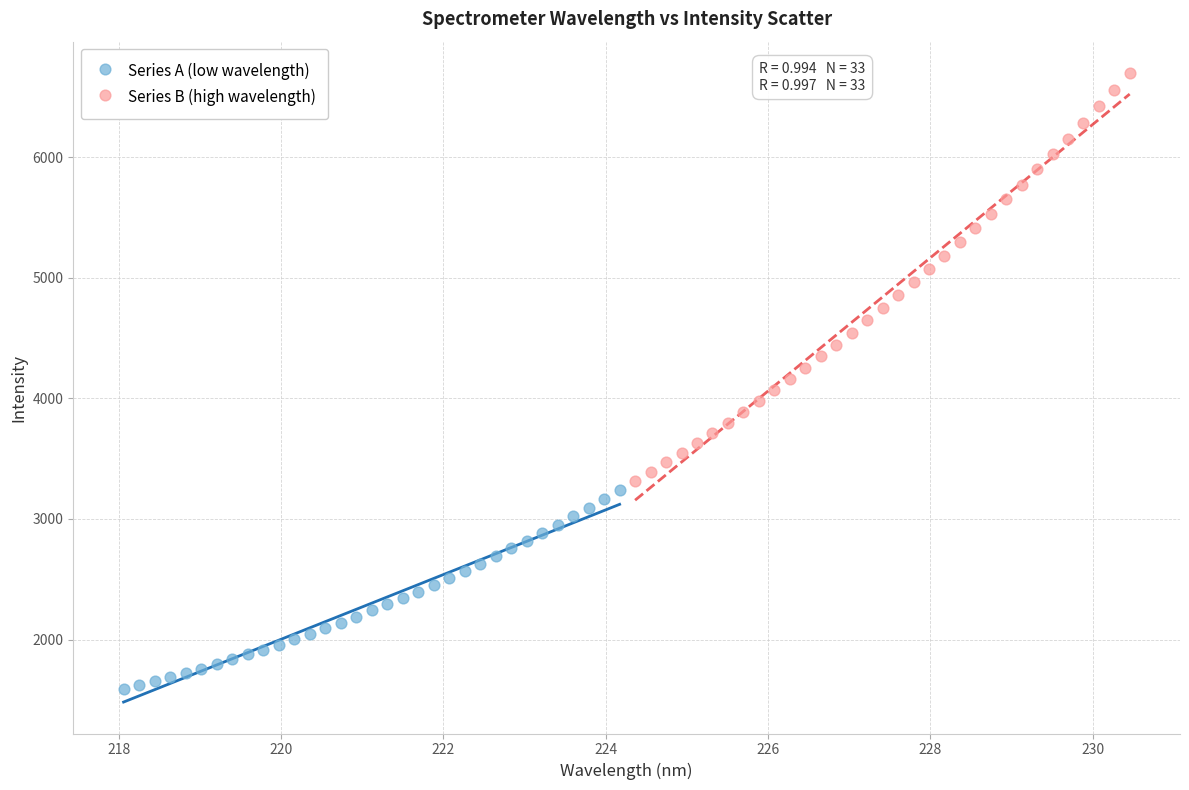

Which series reaches the minimum Y coordinate?

Series A (low wavelength)